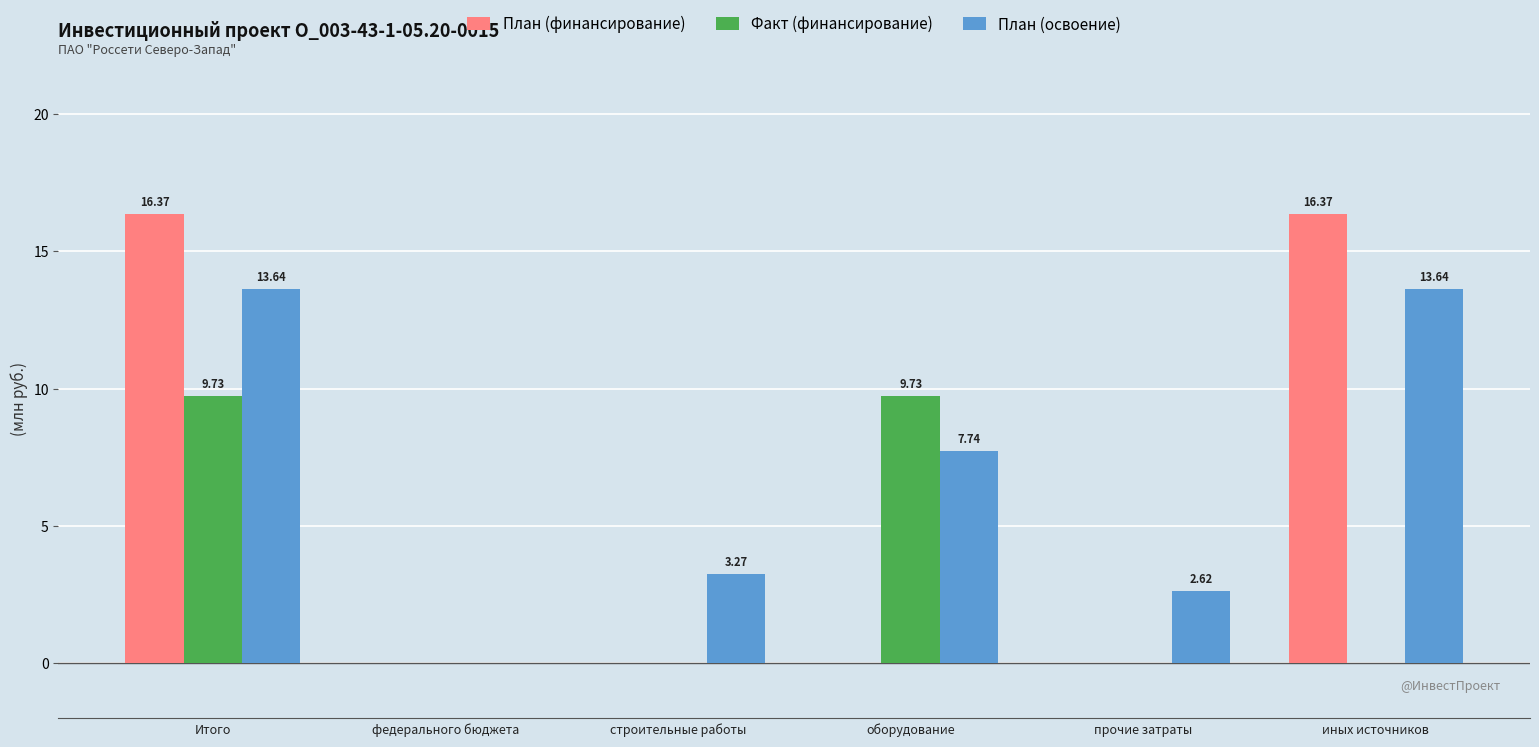

What is the sum of all План (освоение) values?

40.9